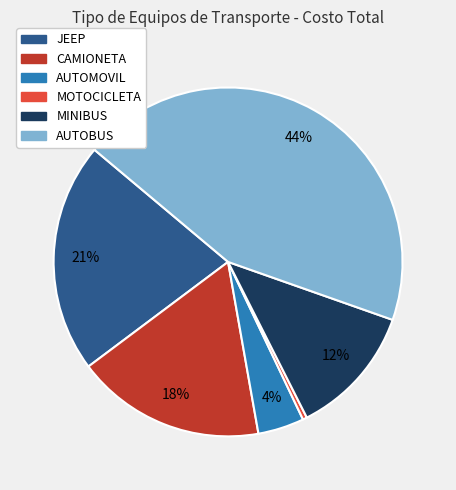

True or false: MINIBUS accounts for 24% of the total.

False